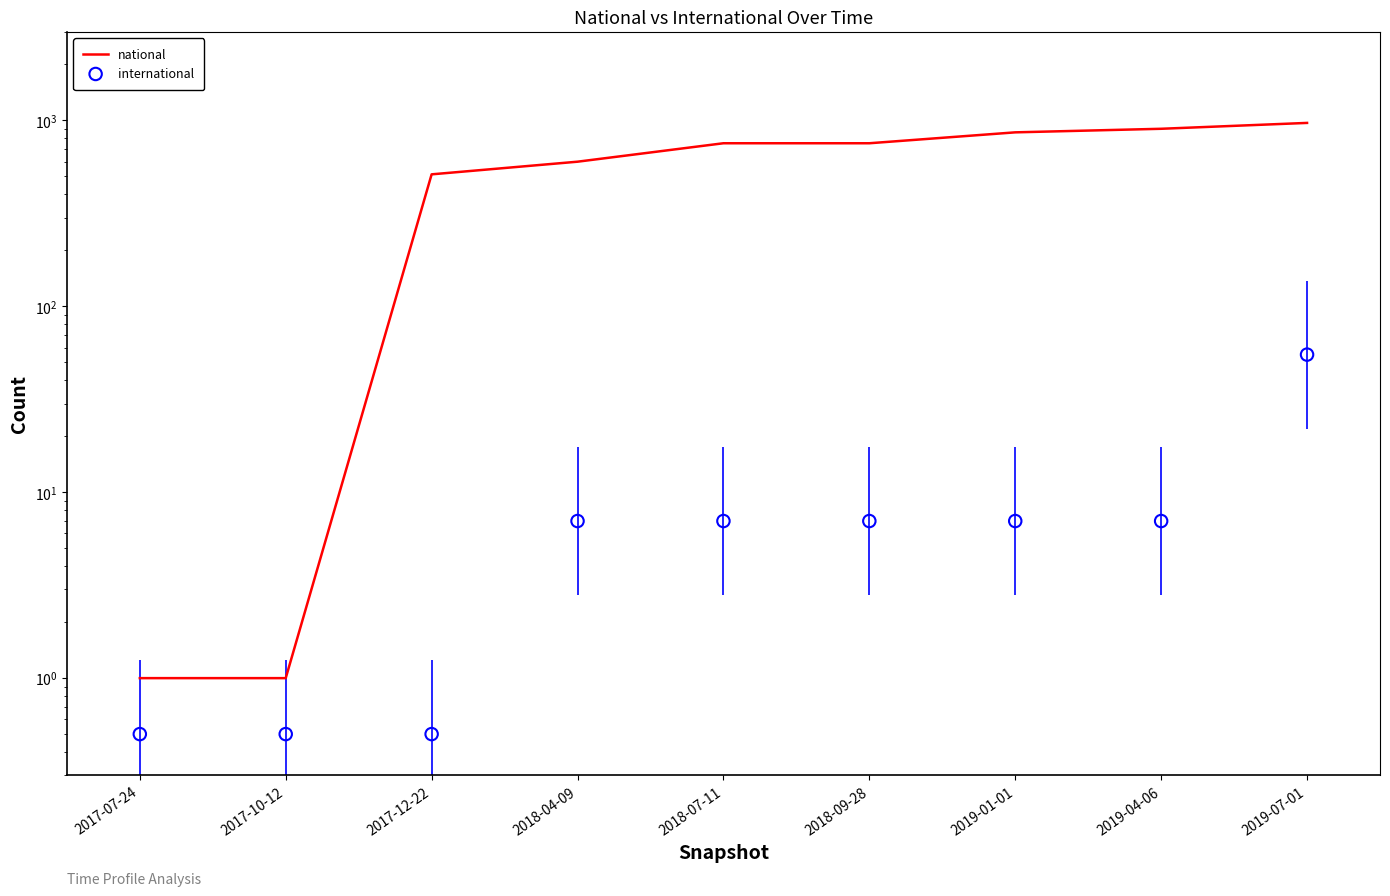

What are all the series names shown in the legend?

national, international